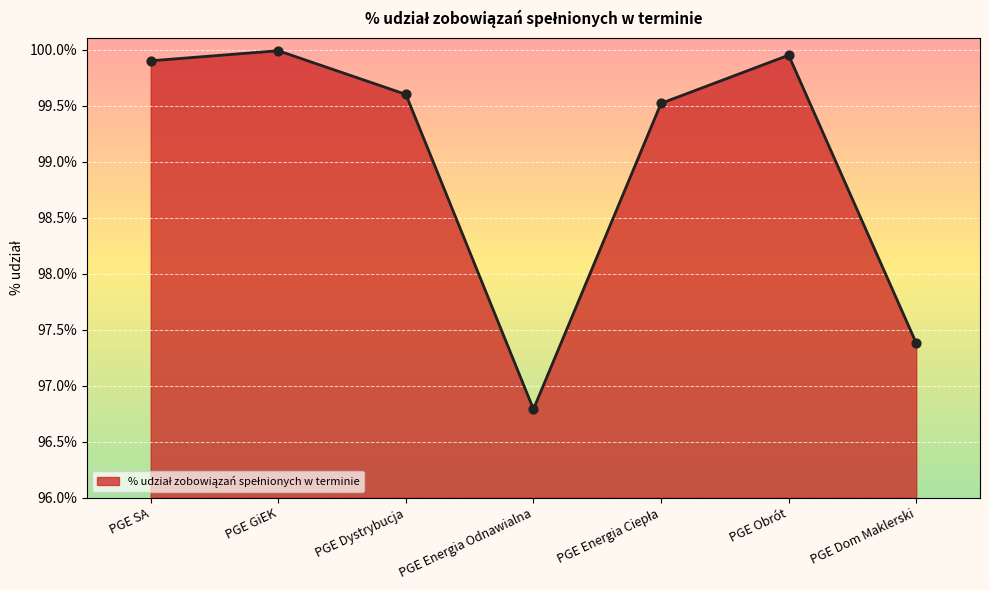

Between PGE Dystrybucja and PGE GiEK, which is larger?

PGE GiEK